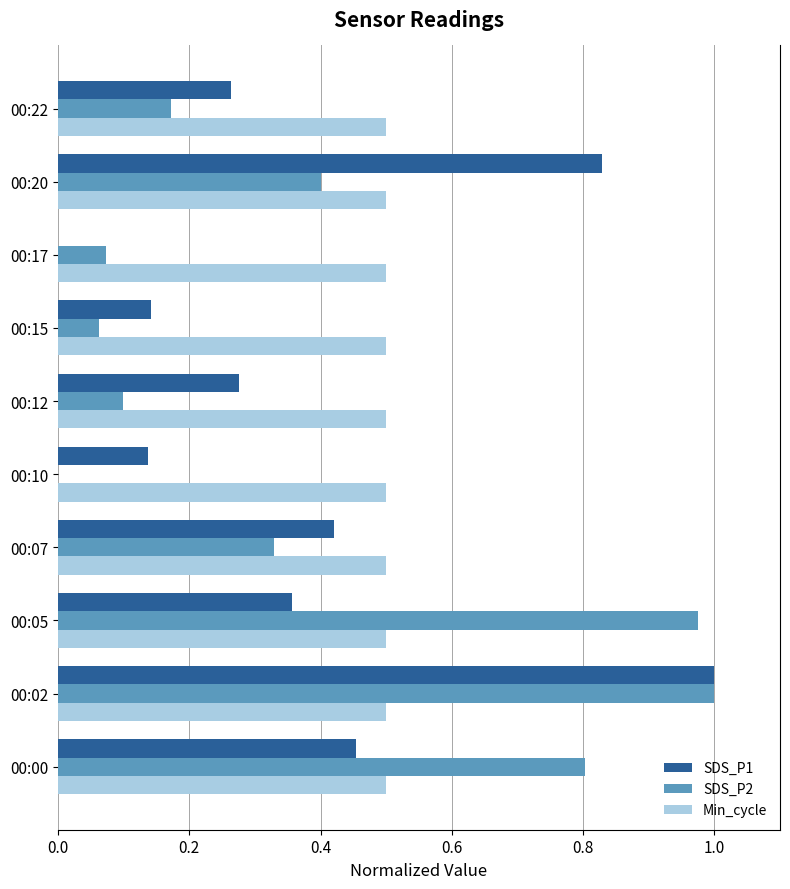

Which category has the highest value in the SDS_P2 series?

00:02